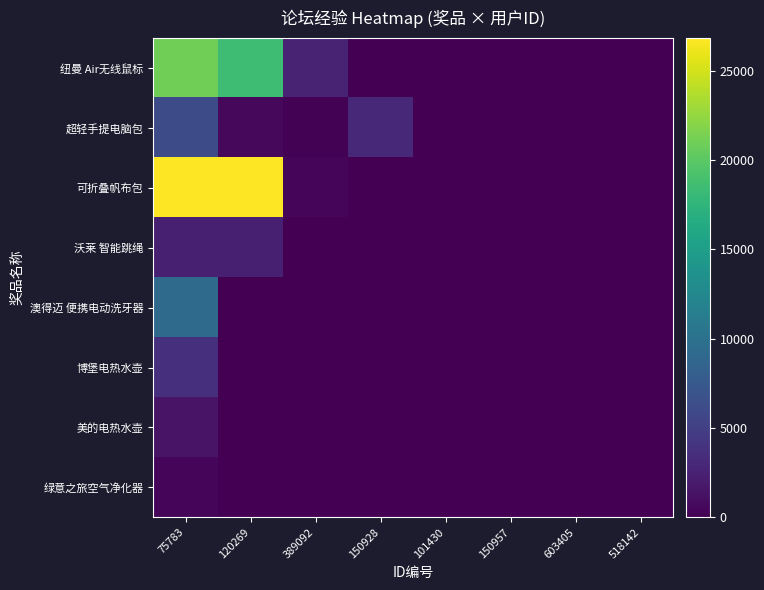

Which label corresponds to the largest value in the chart?

75783